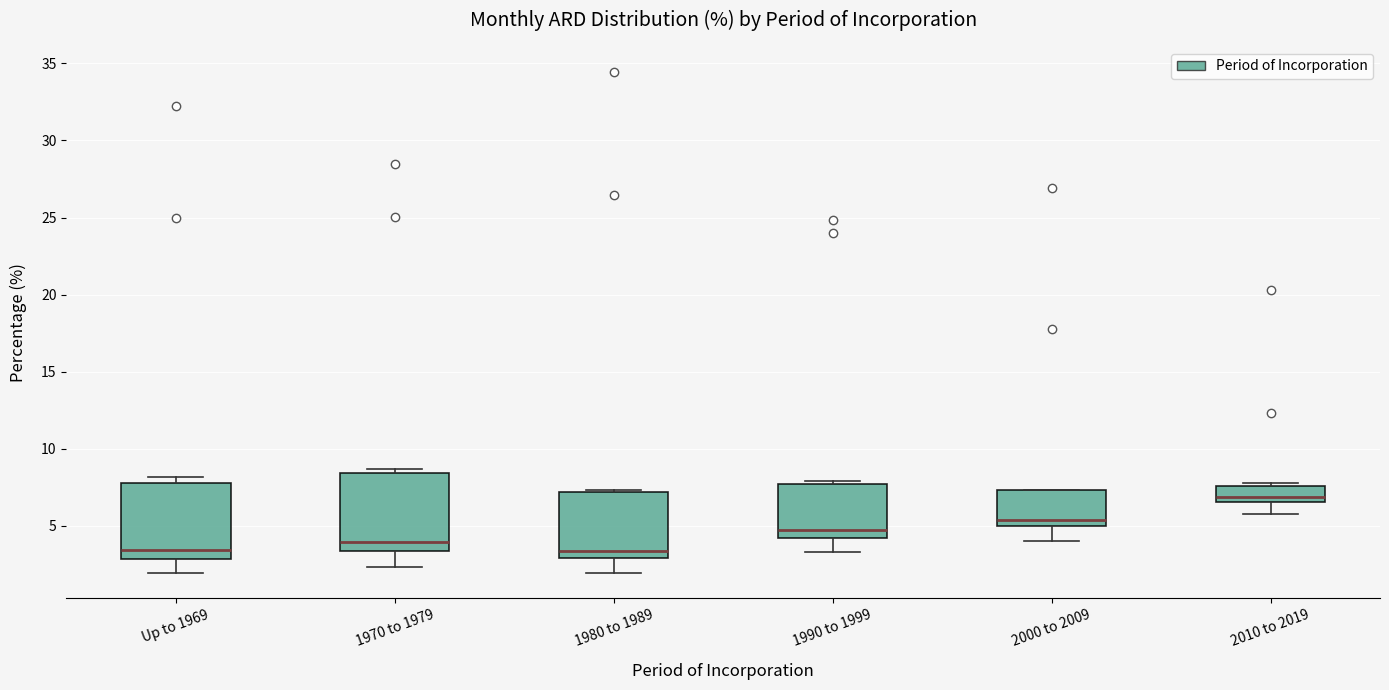

Reading left to right, transcribe this box plot: for each box, give where its median line is, the range the box spans, and where its two whiskers end, as read against the y-axis. The values are not printed on the chart, so give them approximately, as read against the axis.

Up to 1969: median 3.5, box 3.0 to 8.0, whiskers 2.0 to 8.0 (just above the box's upper edge)
1970 to 1979: median 4.0, box 3.5 to 8.5, whiskers 2.5 to 8.5 (just above the box's upper edge)
1980 to 1989: median 3.5, box 3.0 to 7.0, whiskers 2.0 to 7.5
1990 to 1999: median 4.5, box 4.0 to 7.5, whiskers 3.5 to 8.0
2000 to 2009: median 5.5, box 5.0 to 7.5, whiskers 4.0 to 7.5
2010 to 2019: median 7.0, box 6.5 to 7.5, whiskers 5.5 to 8.0